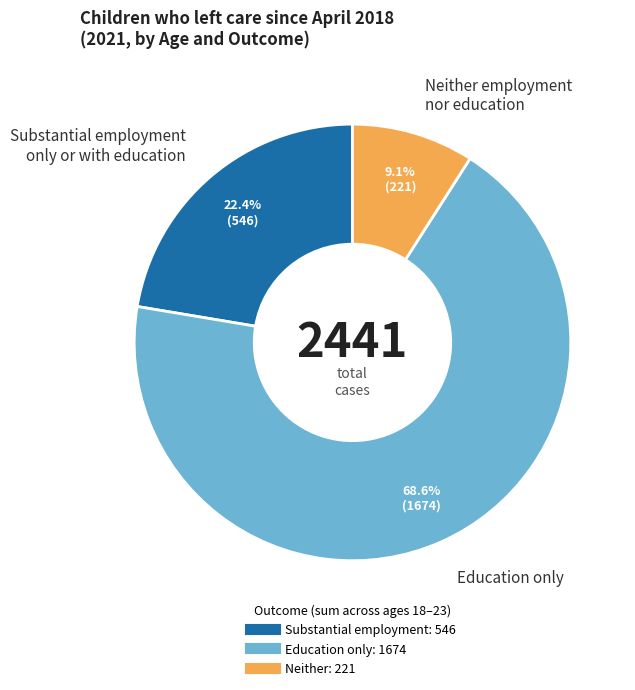

Which category has the smallest portion of the pie?

Neither employment nor education